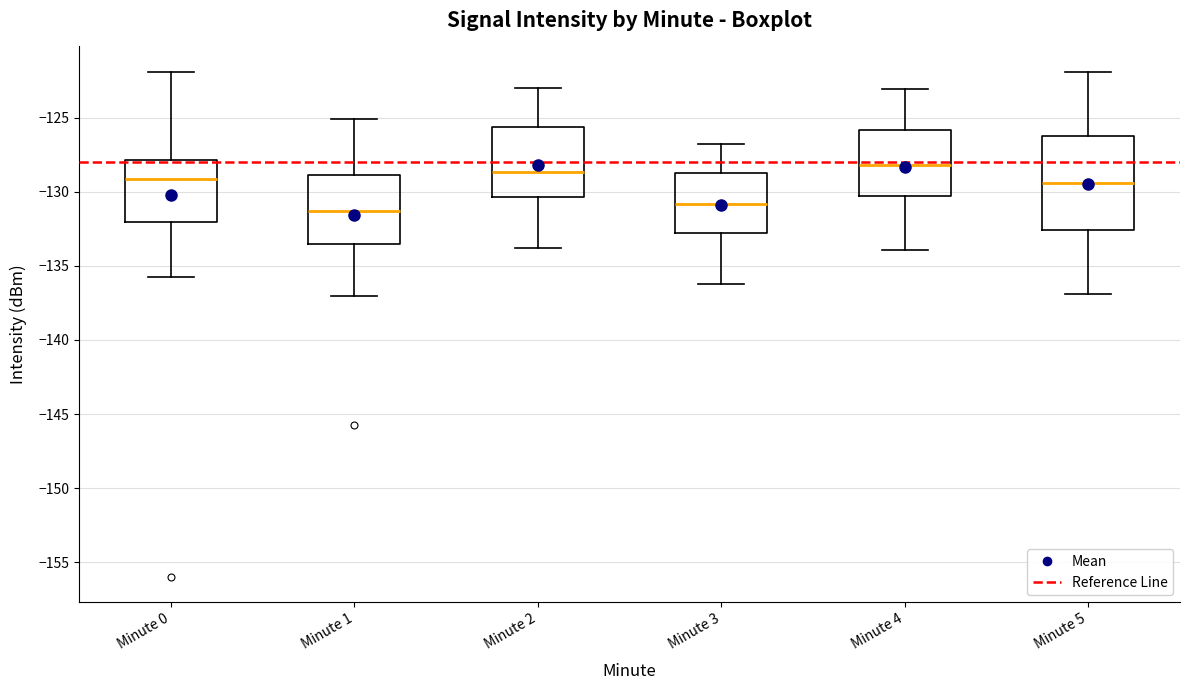

Where does the upper whisker of the box for Minute 3 end on the y-axis? The values are not printed on the chart, so give them approximately, as read against the axis.

-127.0